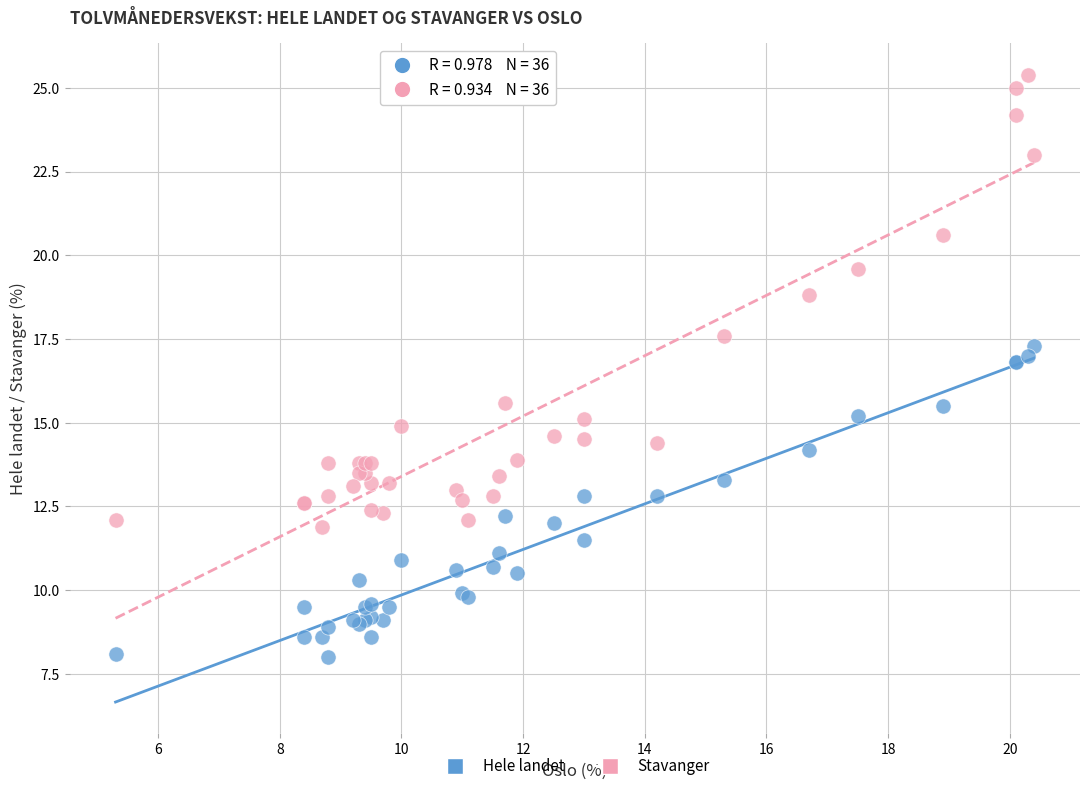

Which series contains the lowest Y value?

Hele landet